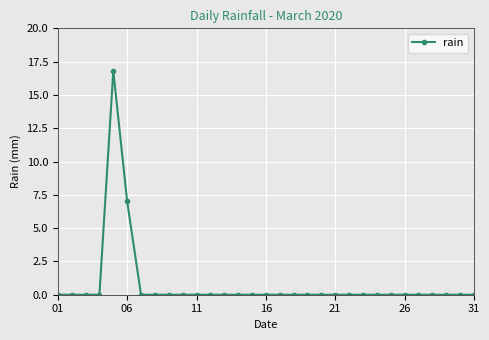

What is the average value?

0.8